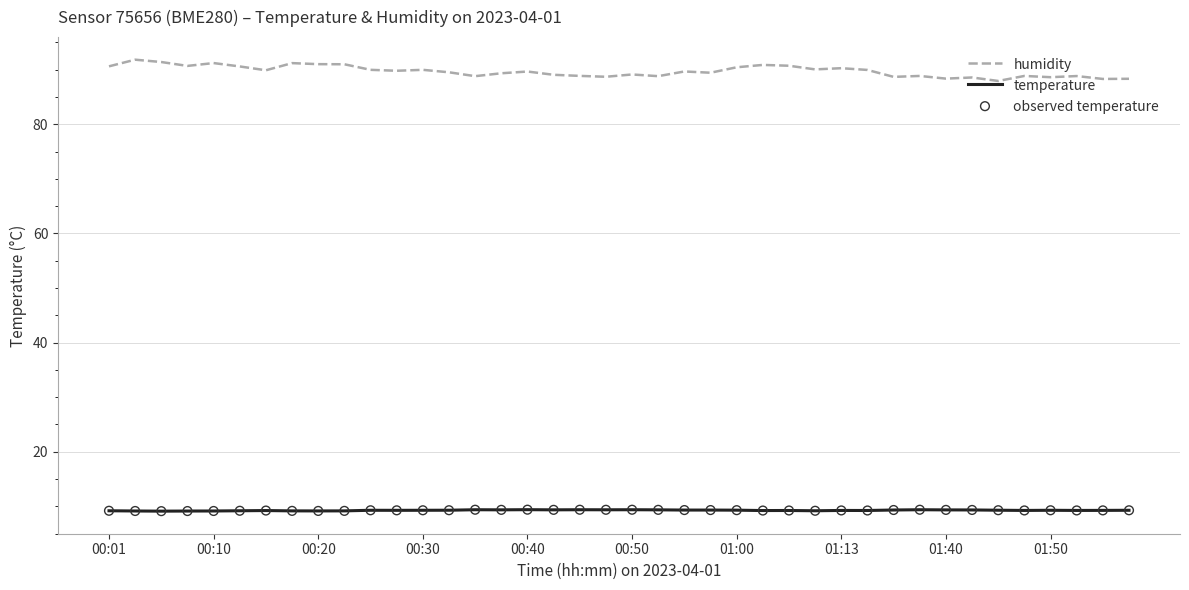

Rank the series by their average value, from highest to lowest.

humidity, temperature